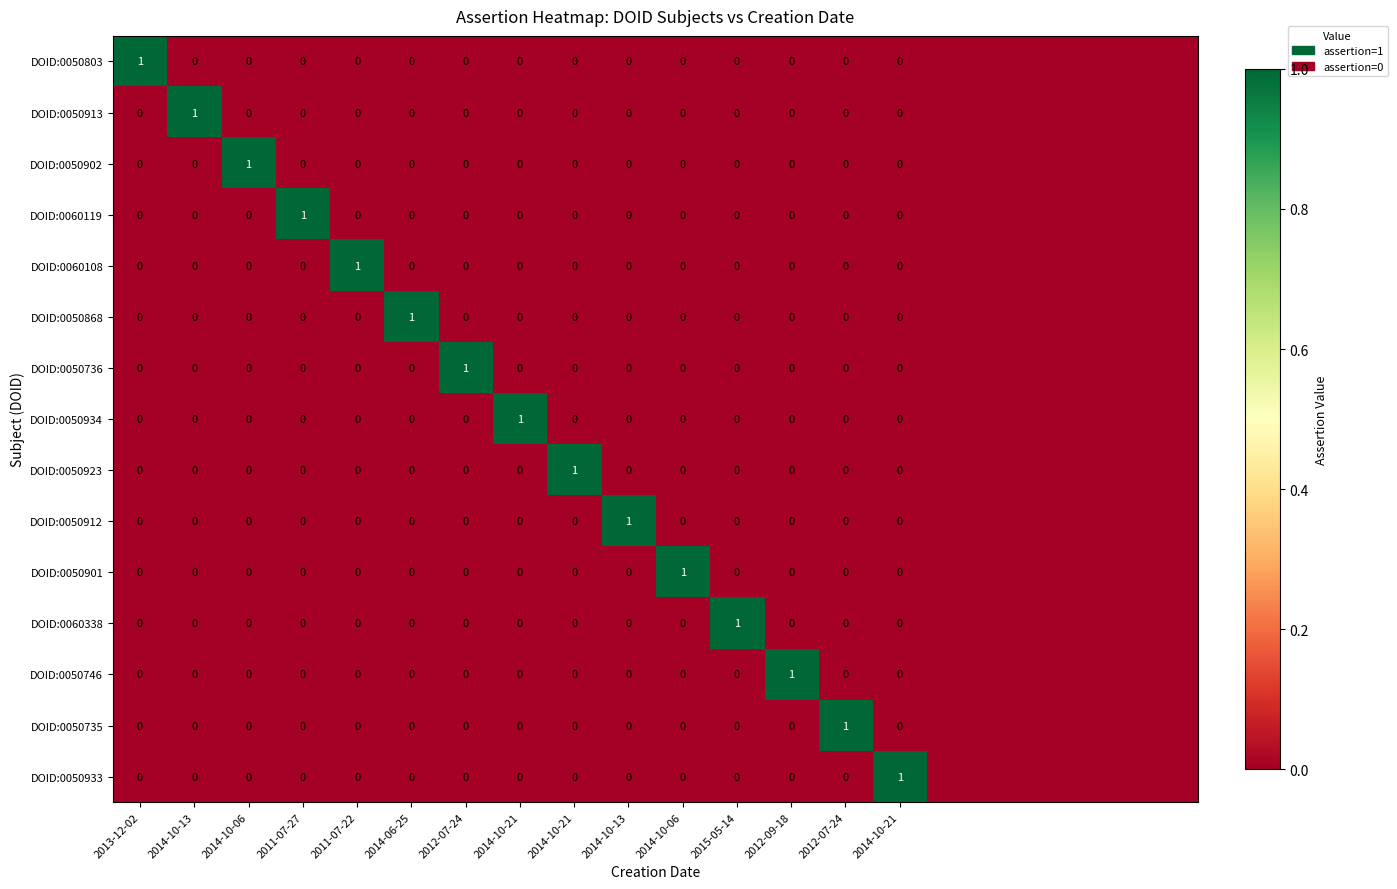

At which category does the chart reach its minimum across all series?

2014-10-13